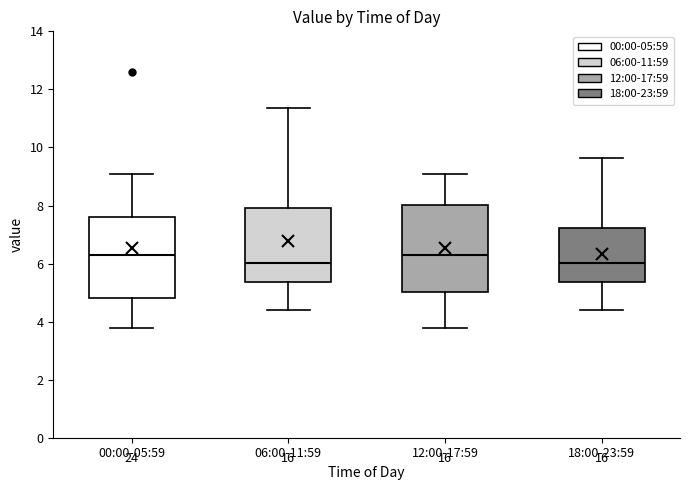

Where does the upper whisker of the box for 00:00-05:59 end on the y-axis? The values are not printed on the chart, so give them approximately, as read against the axis.

9.2